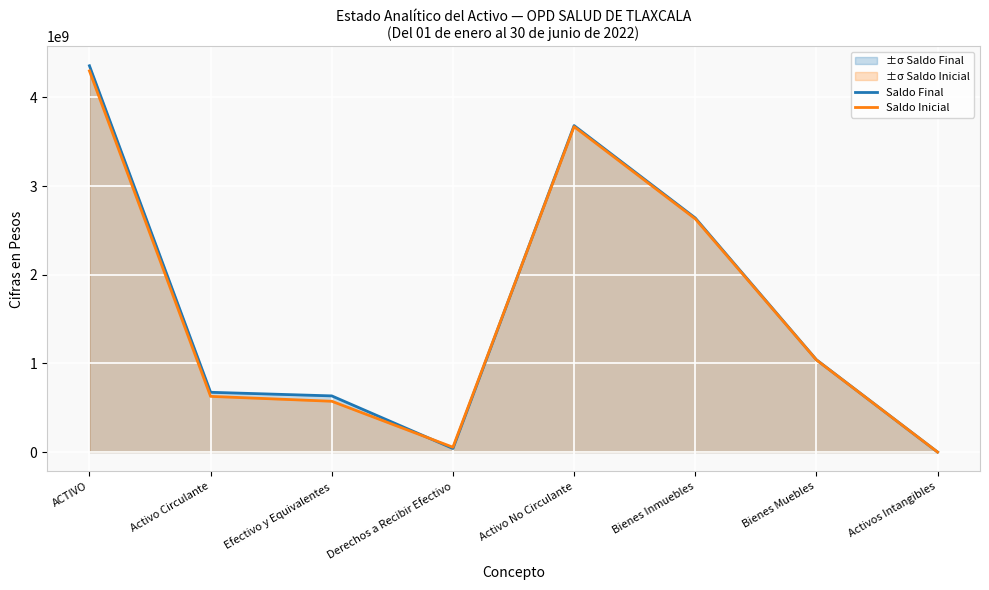

How many times do Saldo Final and Saldo Inicial cross each other?

2